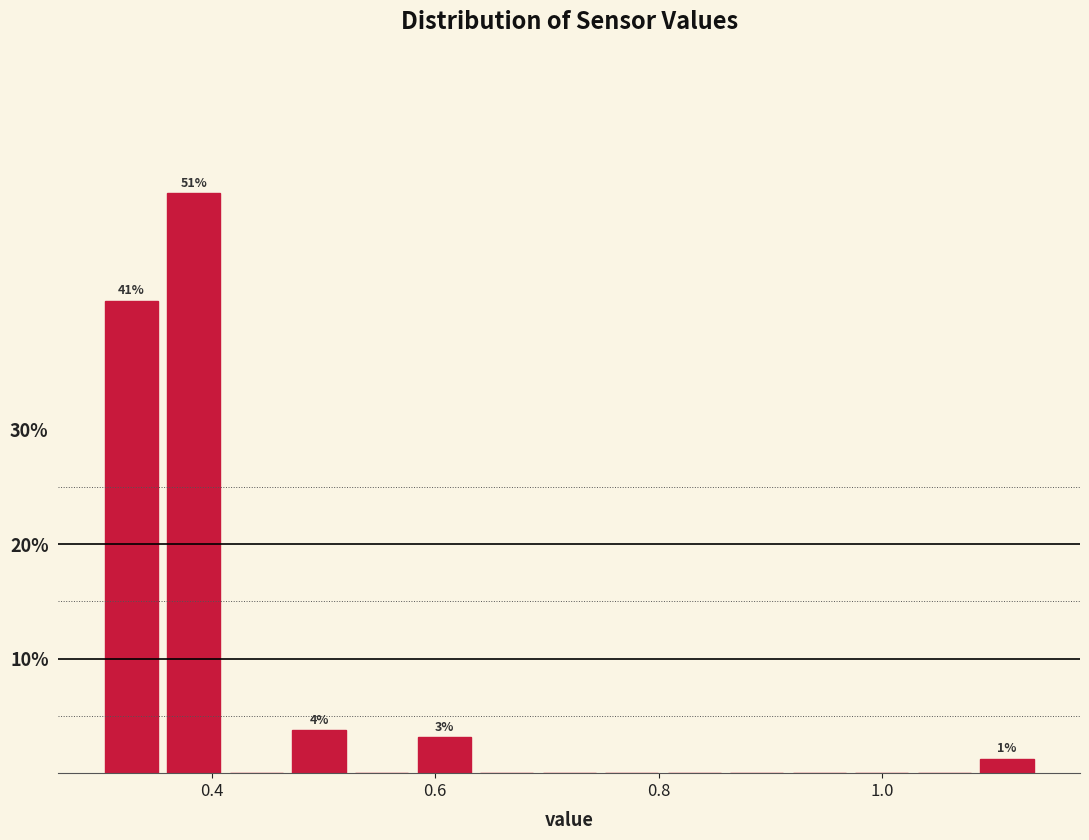

Read against the x-axis, roughly where is the centre of the tallest bar?

0.38